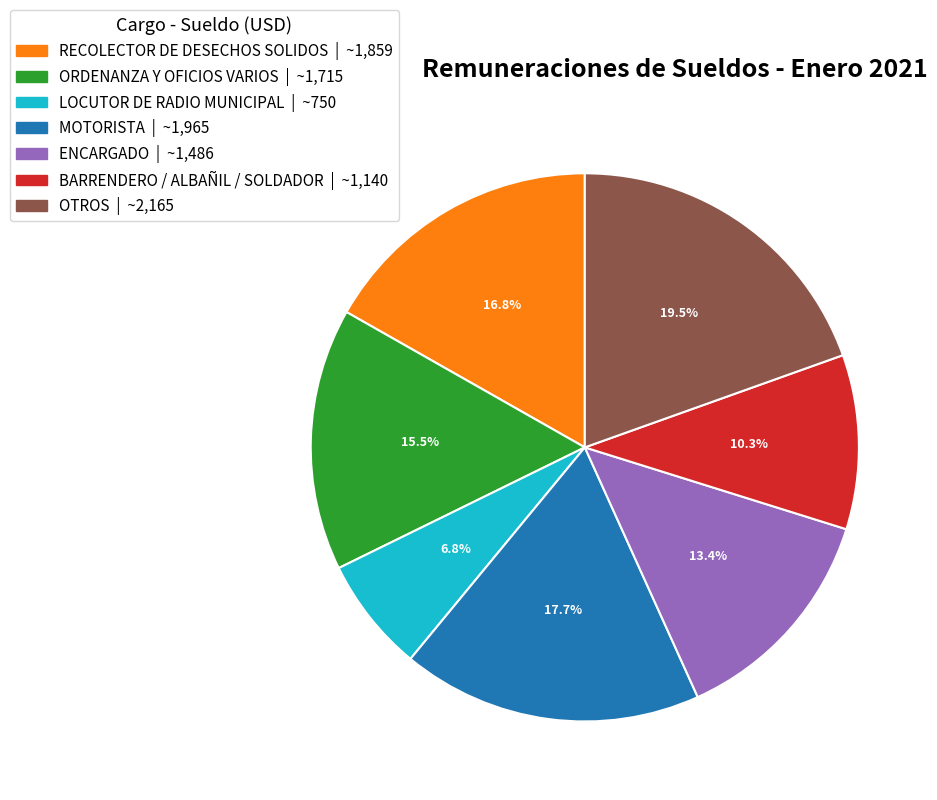

Does any single category account for the majority?

No